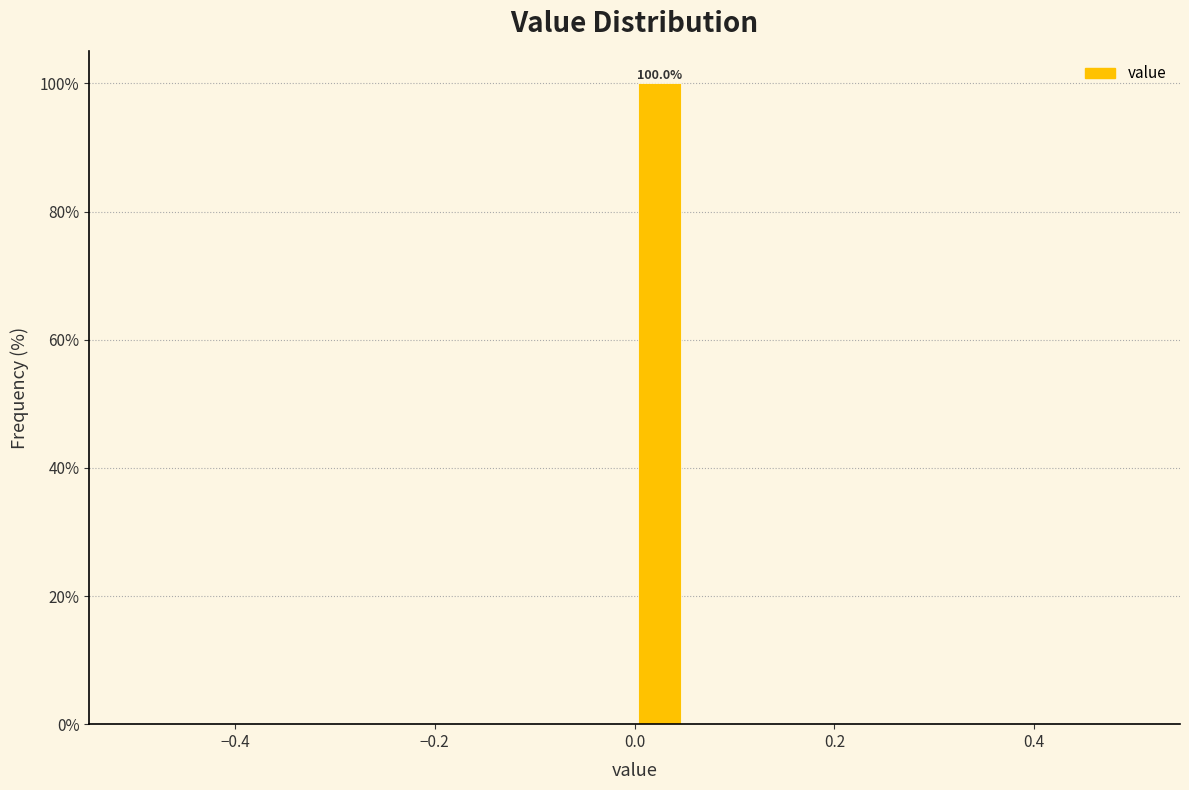

Read against the x-axis, roughly where is the centre of the tallest bar?

0.02